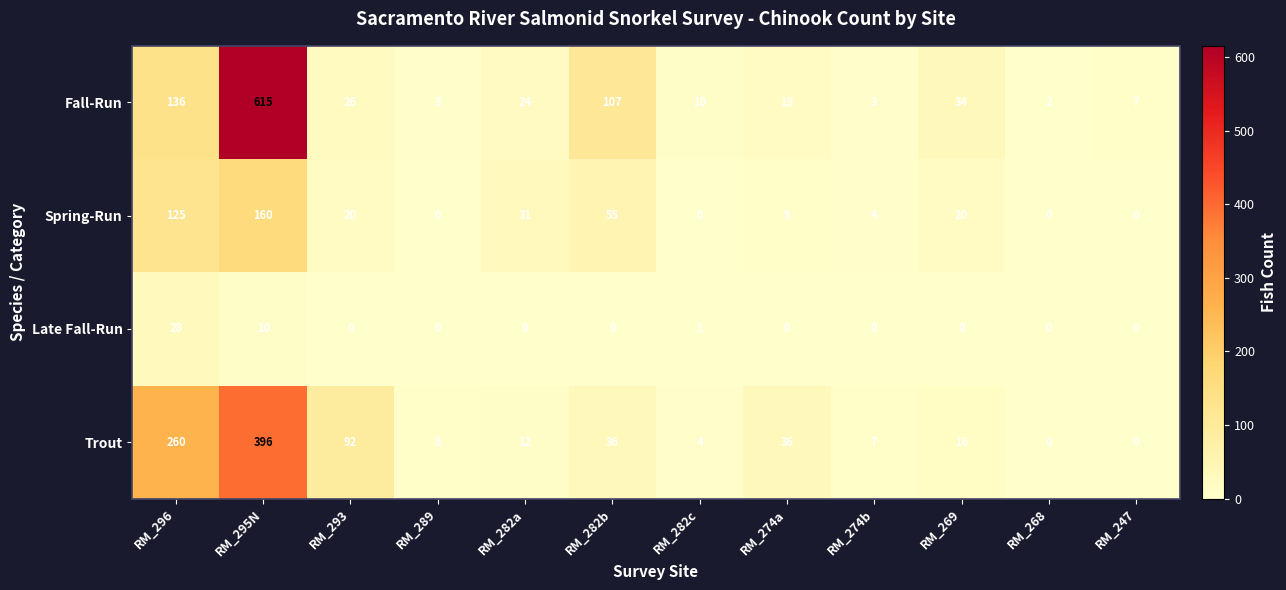

List the series in order of their peak value, lowest first.

Late Fall-Run, Spring-Run, Trout, Fall-Run